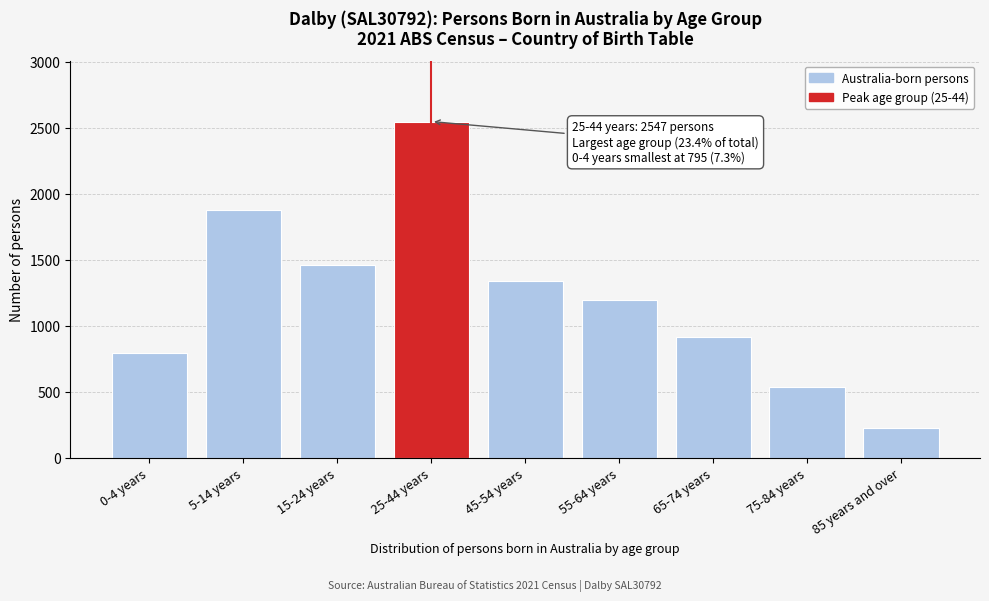

Reading left to right, transcribe all the data shown in this chart.

0-4 years=795	5-14 years=1875	15-24 years=1462	25-44 years=2547	45-54 years=1339	55-64 years=1195	65-74 years=912	75-84 years=534	85 years and over=227